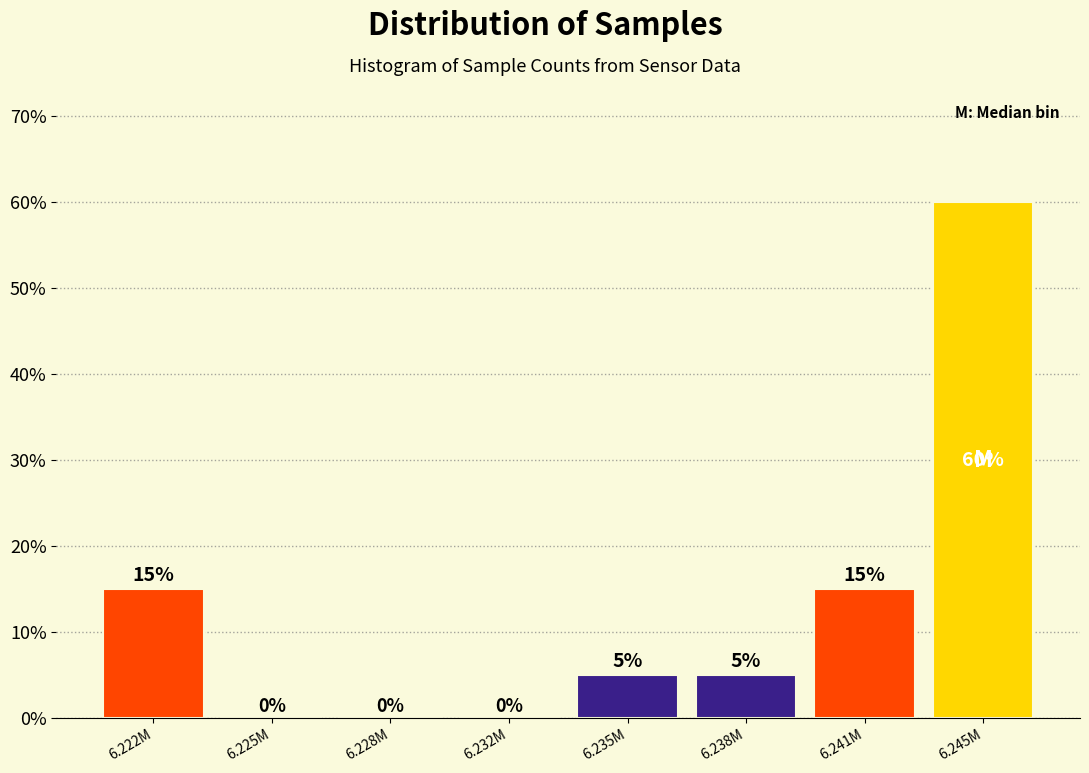

Reading left to right, extract all data points from this chart.

6.222M=15	6.225M=0	6.228M=0	6.232M=0	6.235M=5	6.238M=5	6.241M=15	6.245M=60